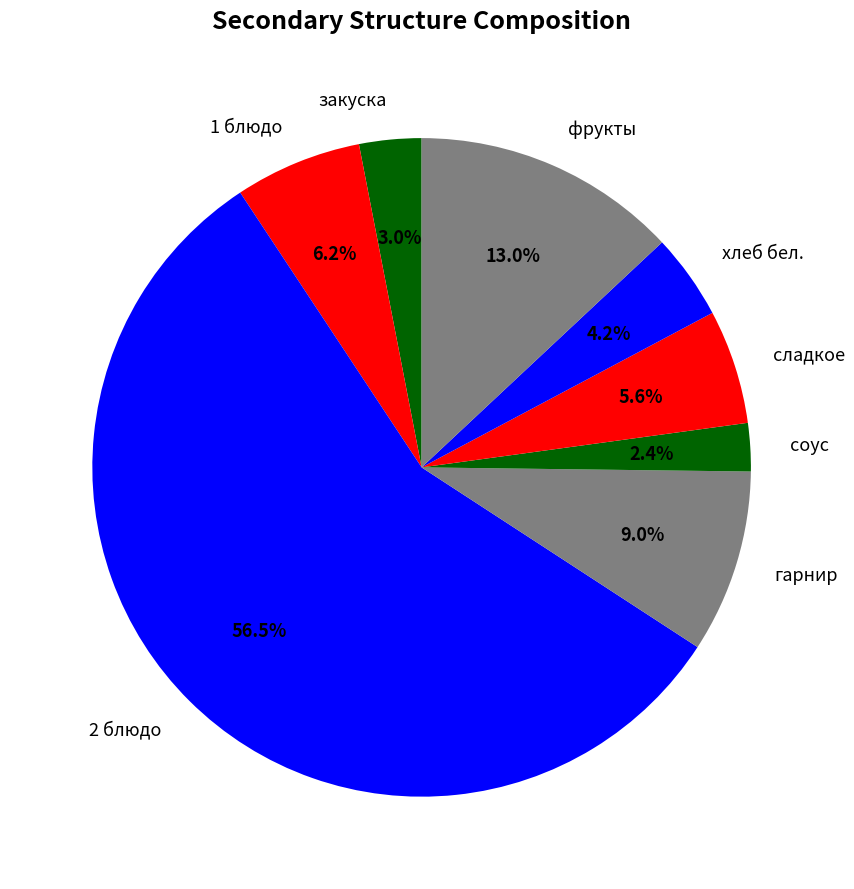

Is 2 блюдо the majority of the pie?

Yes